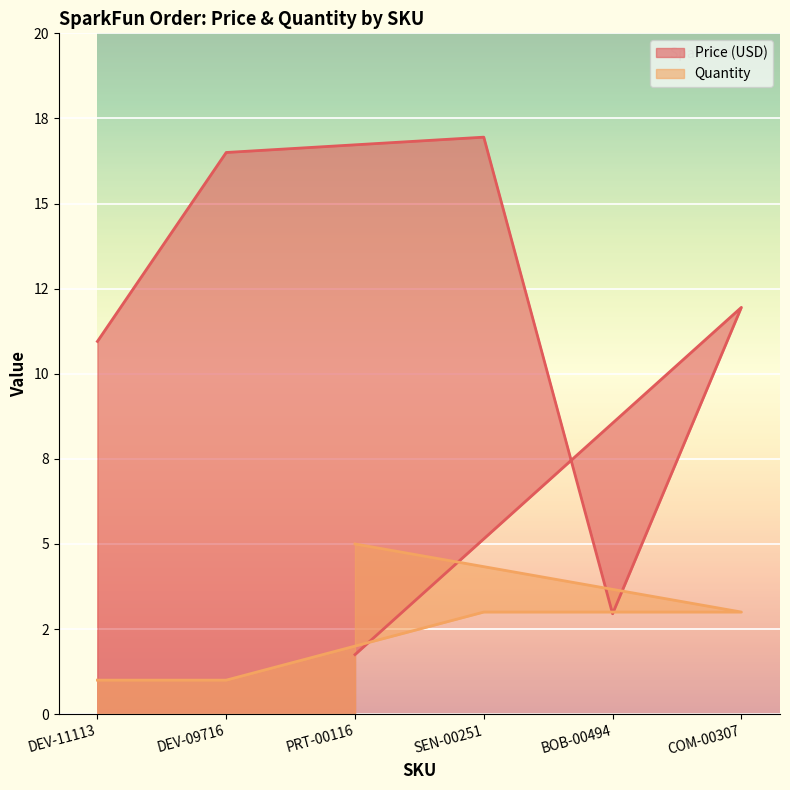

Is the value of Quantity at SEN-00251 greater than the value of Price (USD) at COM-00307?

No